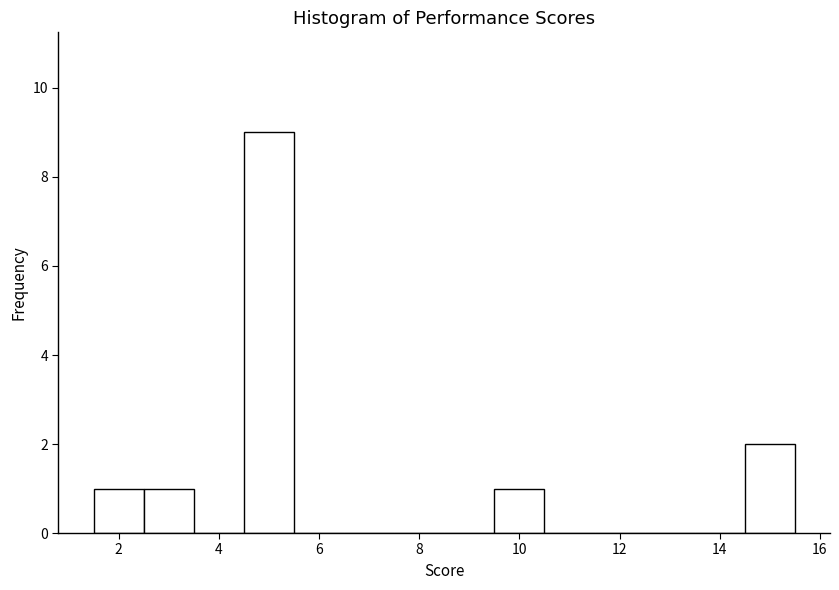

How tall is the bar that spans 4.5 to 5.5 on the x-axis? Neither the bar edges nor the heights are printed on the chart, so give them approximately, as read against the axes.

9